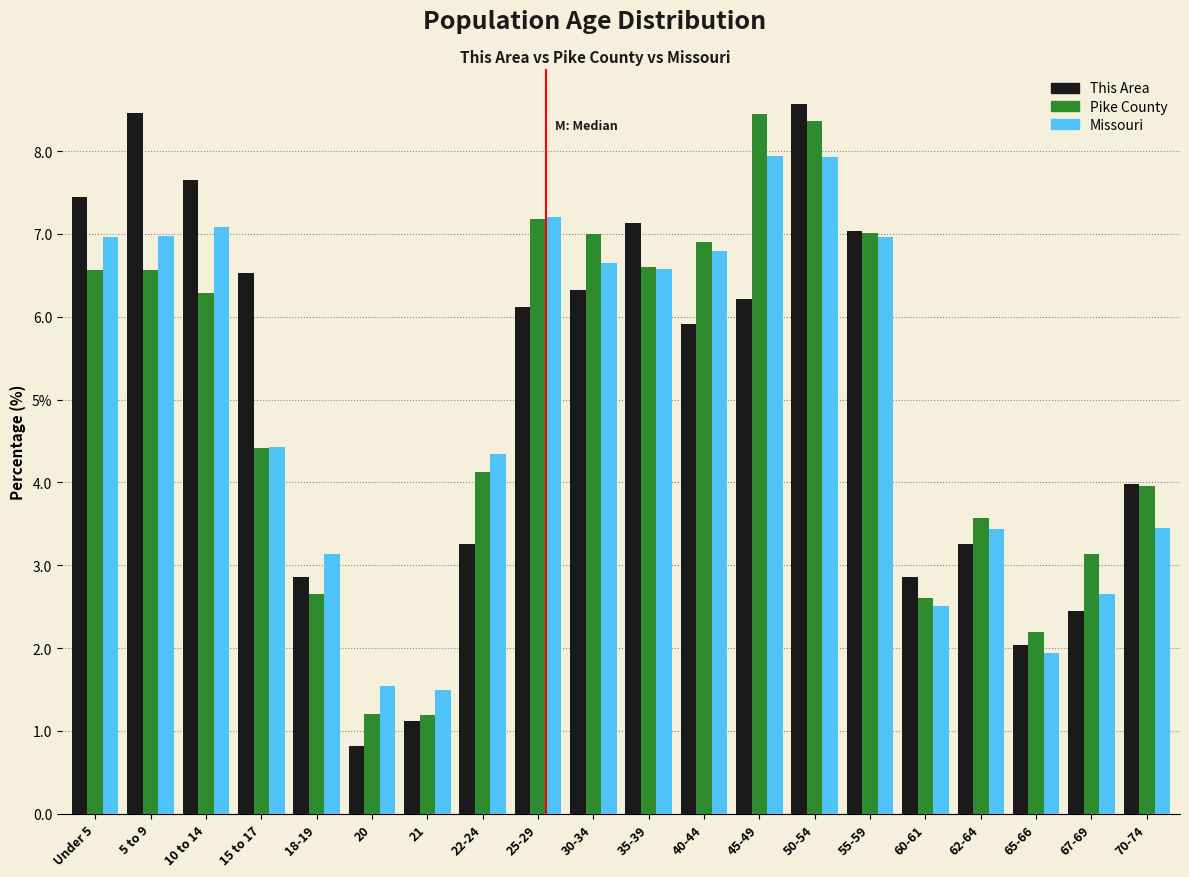

What are all the series names shown in the legend?

This Area, Pike County, Missouri